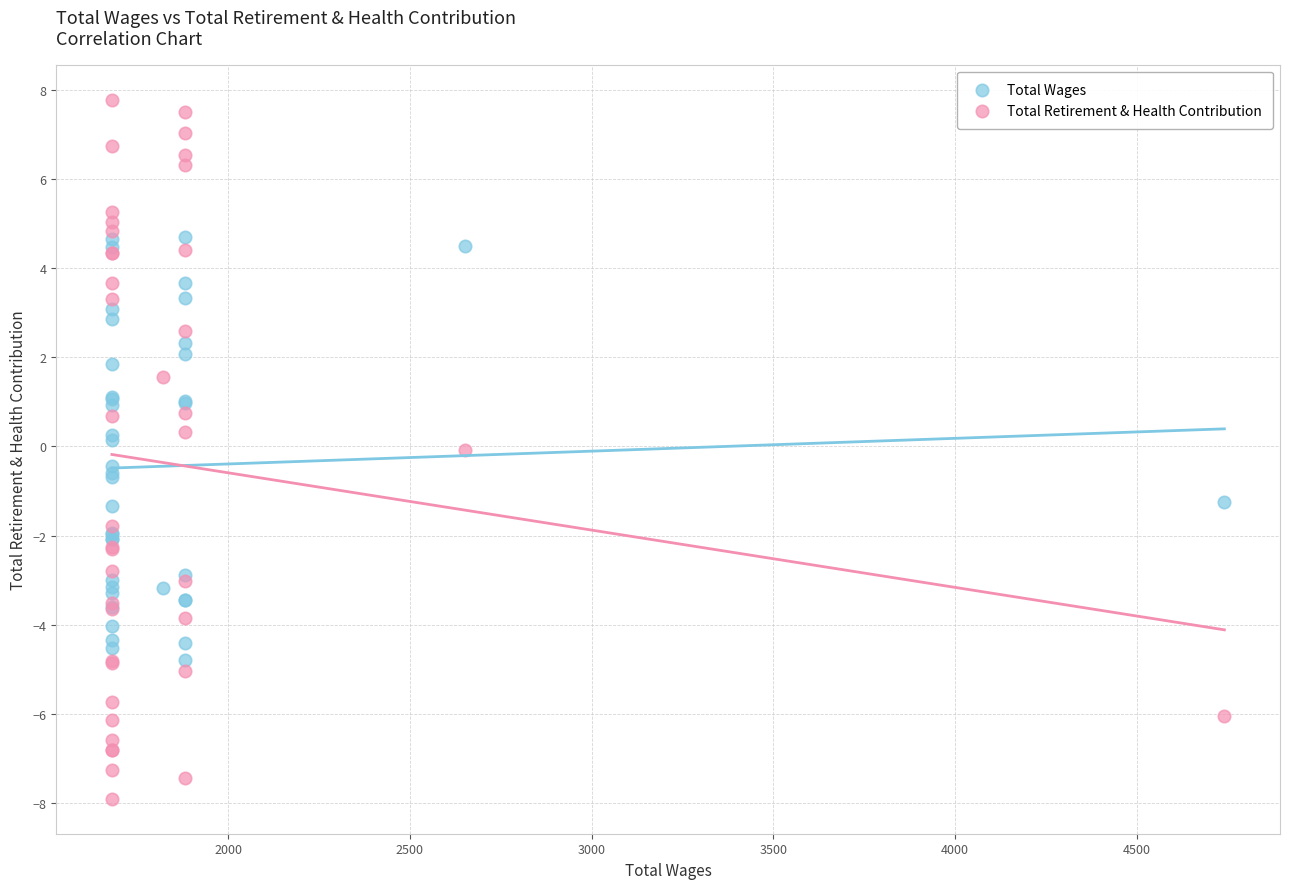

What are all the series names shown in the legend?

Total Wages, Total Retirement & Health Contribution